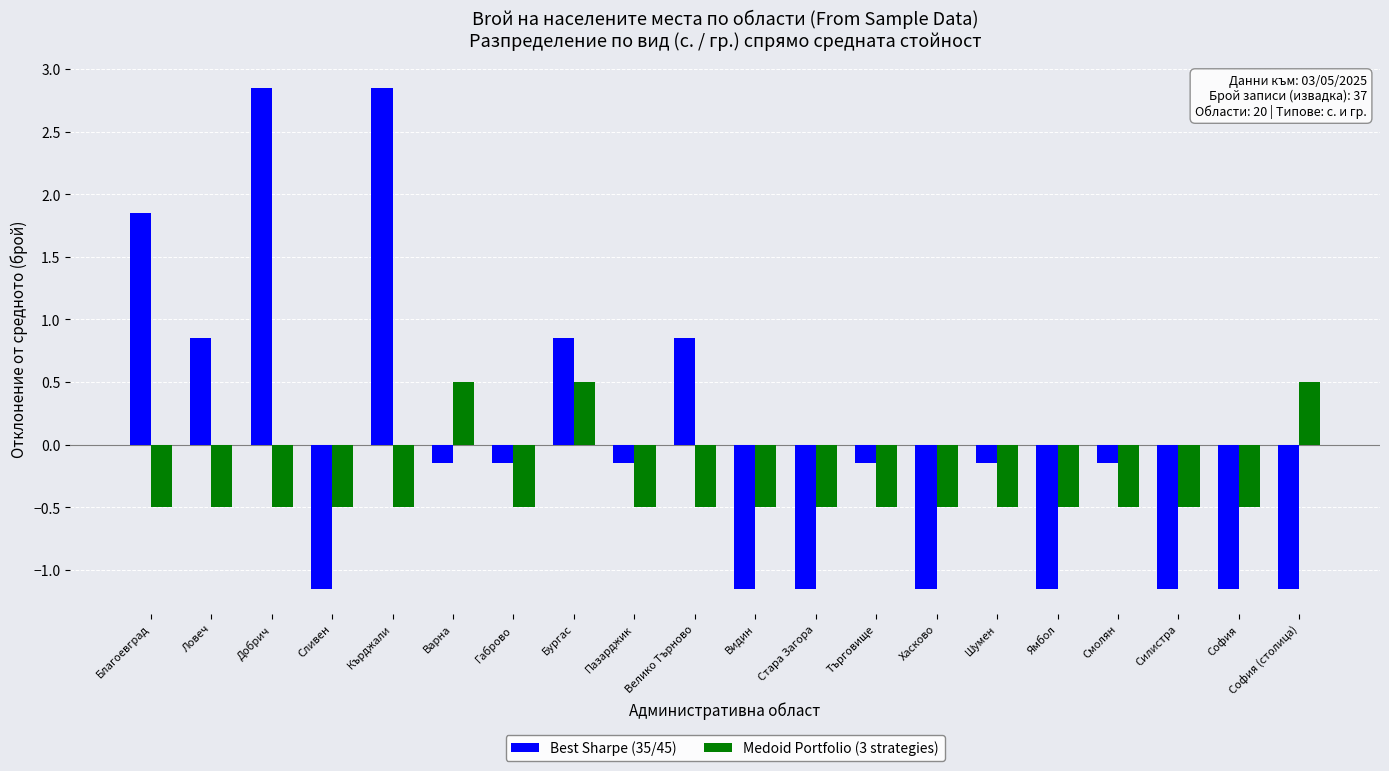

Rank the series at Стара Загора from highest to lowest value.

Medoid Portfolio (3 strategies), Best Sharpe (35/45)